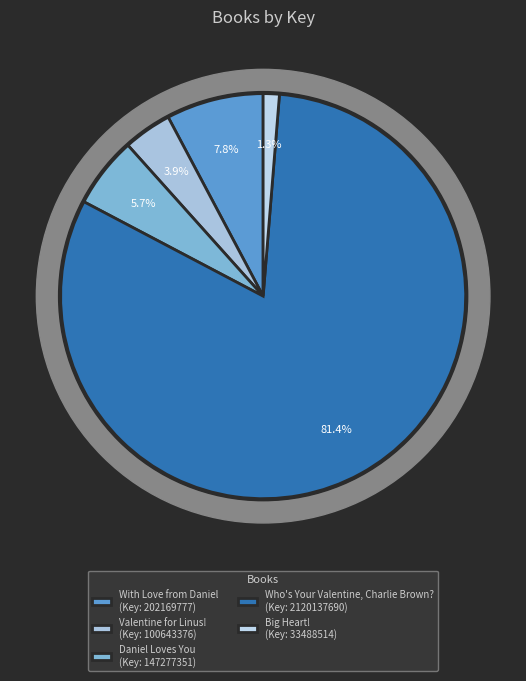

Which category has the biggest portion of the pie?

Who's Your Valentine, Charlie Brown?